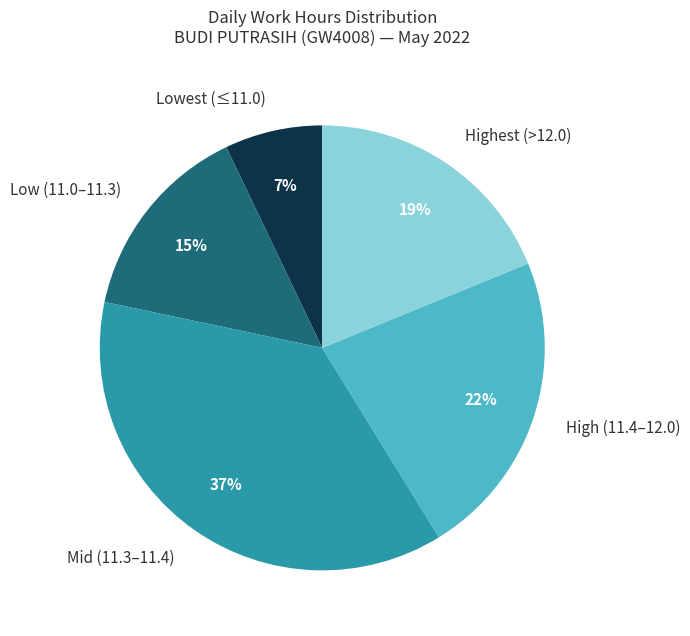

To the nearest percent, what is the difference between the largest and smallest slice percentages?

30%